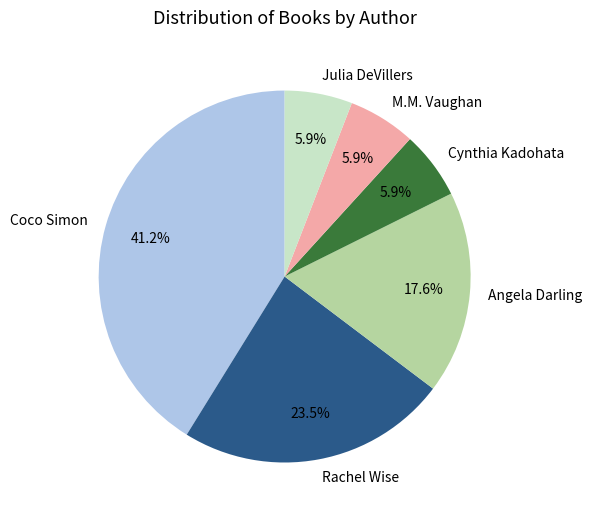

The Coco Simon slice represents 26% of the pie. True or false?

False